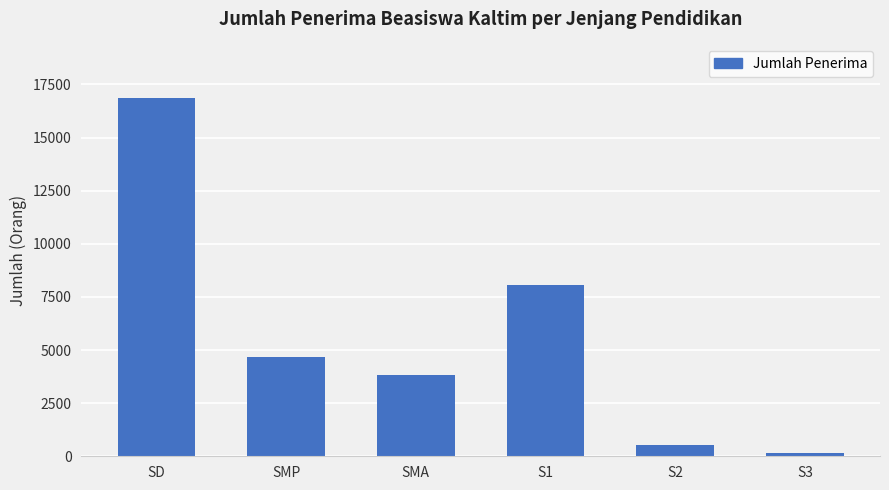

At which category does the chart reach its peak across all series?

SD